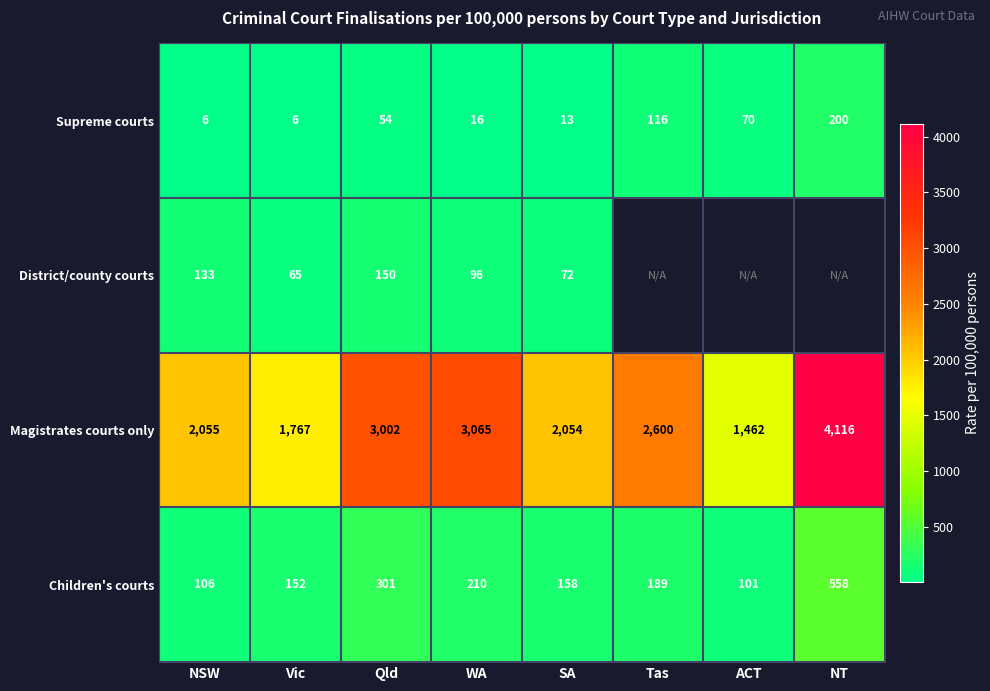

What is the total value across all series at Qld?

3507